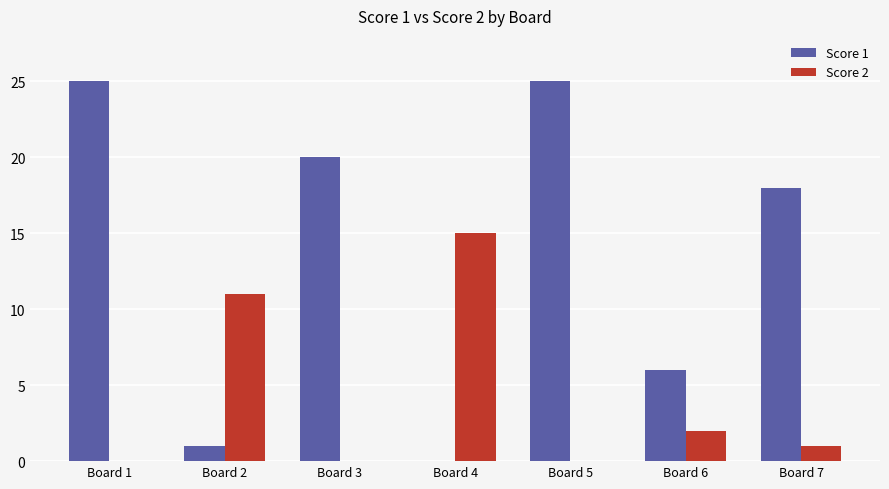

Which series changed the most between Board 3 and Board 7?

Score 1